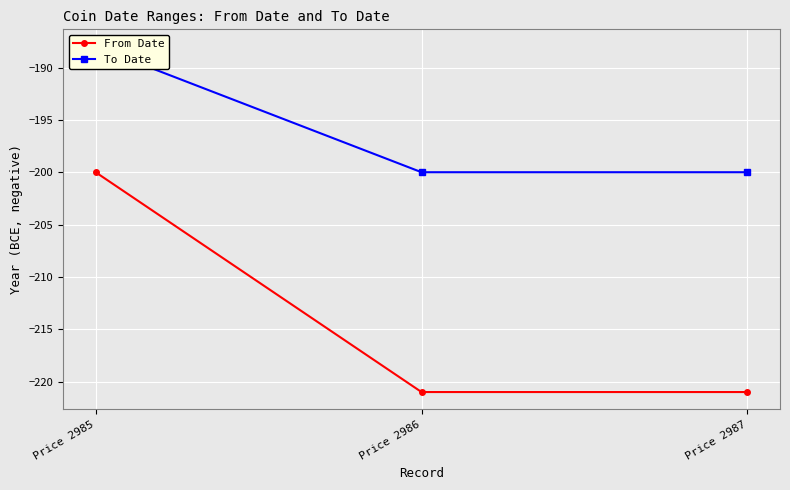

What is the lowest value of the From Date series?

-221